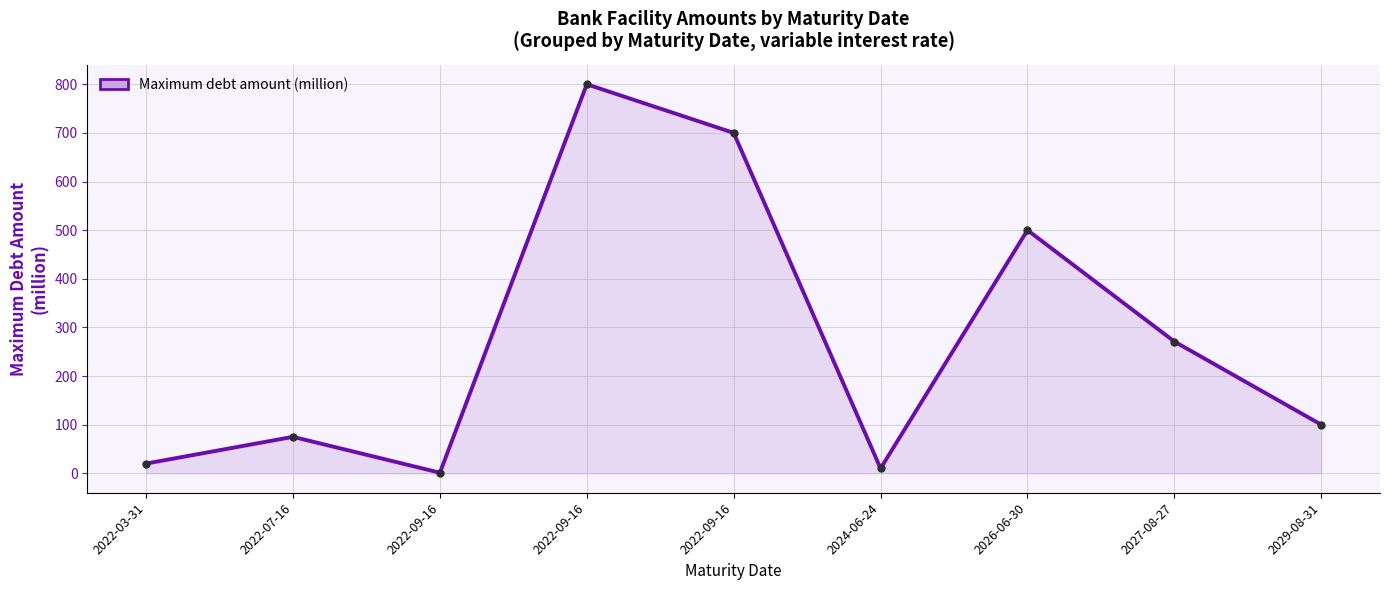

Rank the categories by value from lowest to highest.

2022-09-16, 2024-06-24, 2022-03-31, 2022-07-16, 2029-08-31, 2027-08-27, 2026-06-30, 2022-09-16, 2022-09-16